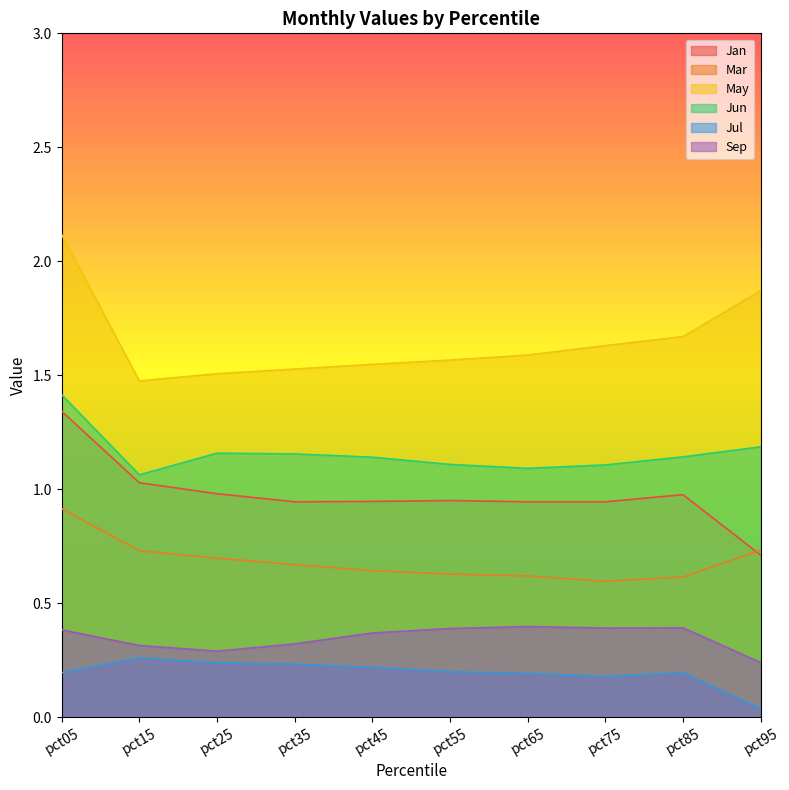

What is the difference between the second highest and minimum values in the Jun series?

0.1